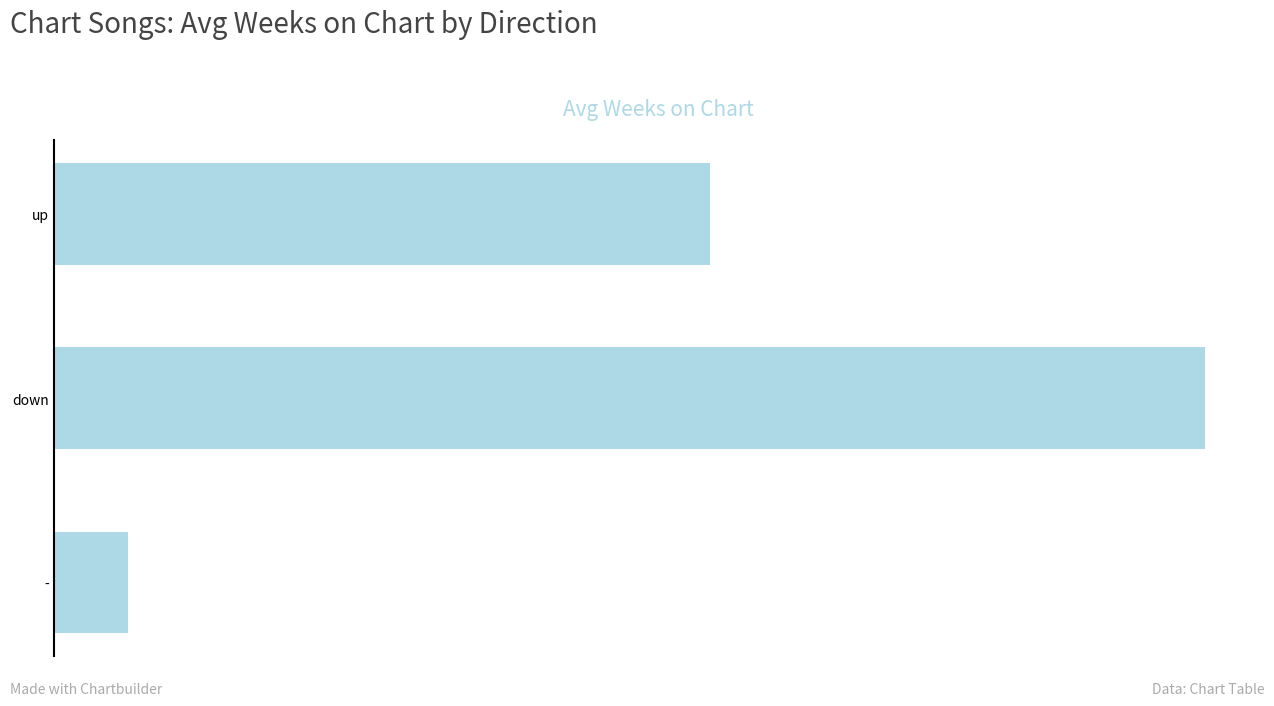

Does the chart contain any negative values?

No